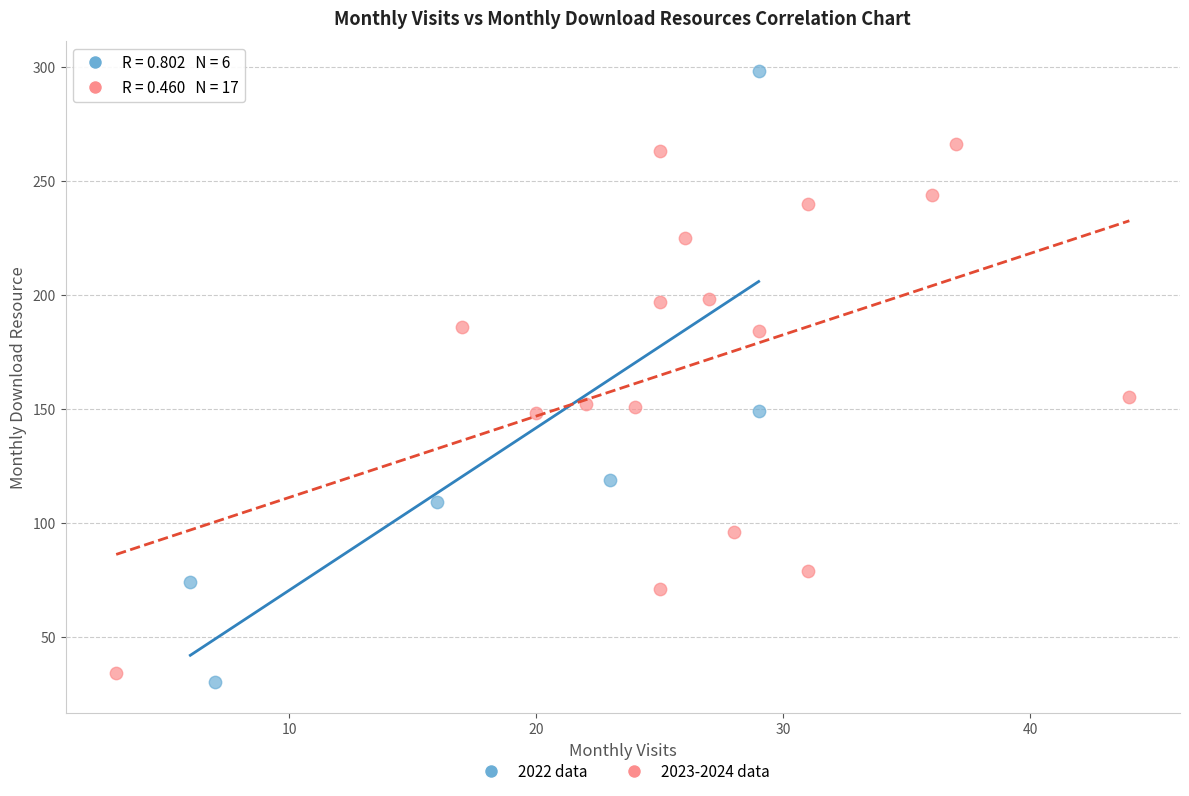

Which series reaches the maximum Y coordinate?

2022 data